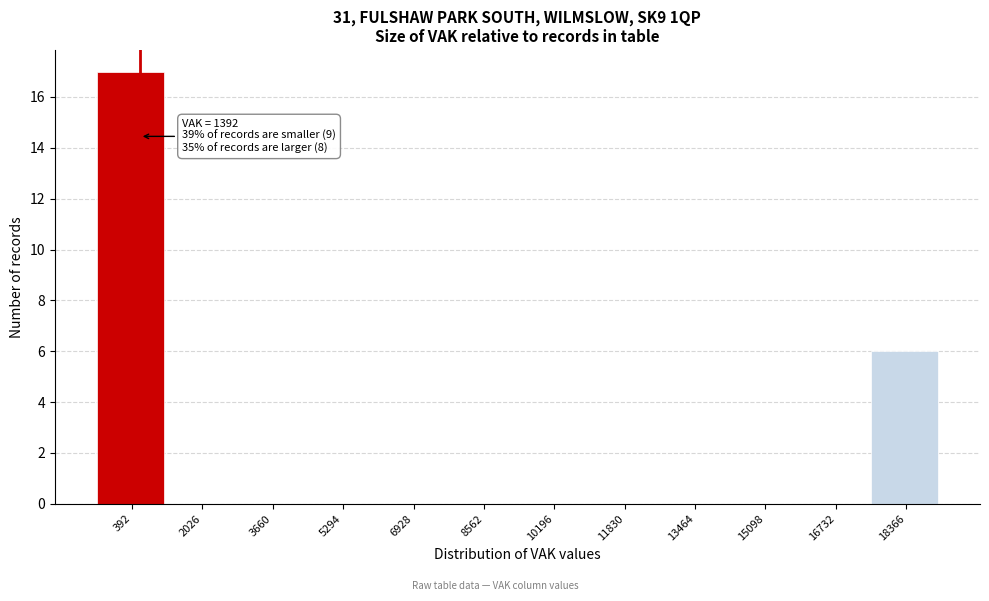

Reading right to left, what are all the values shown in this chart?

18366=6	16732=0	15098=0	13464=0	11830=0	10196=0	8562=0	6928=0	5294=0	3660=0	2026=0	392=17